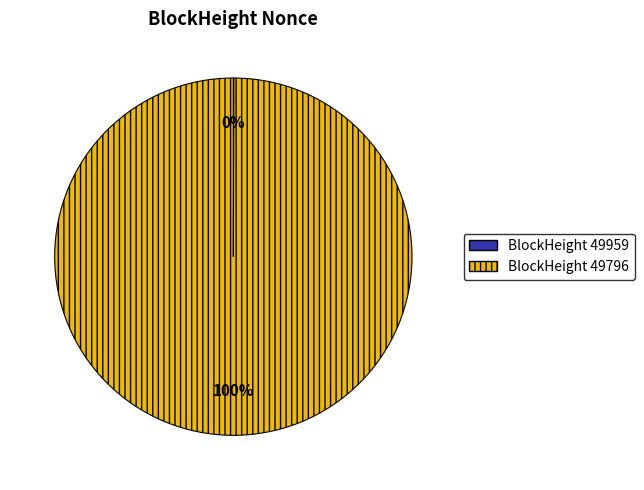

To the nearest percent, what is the average slice percentage?

50%